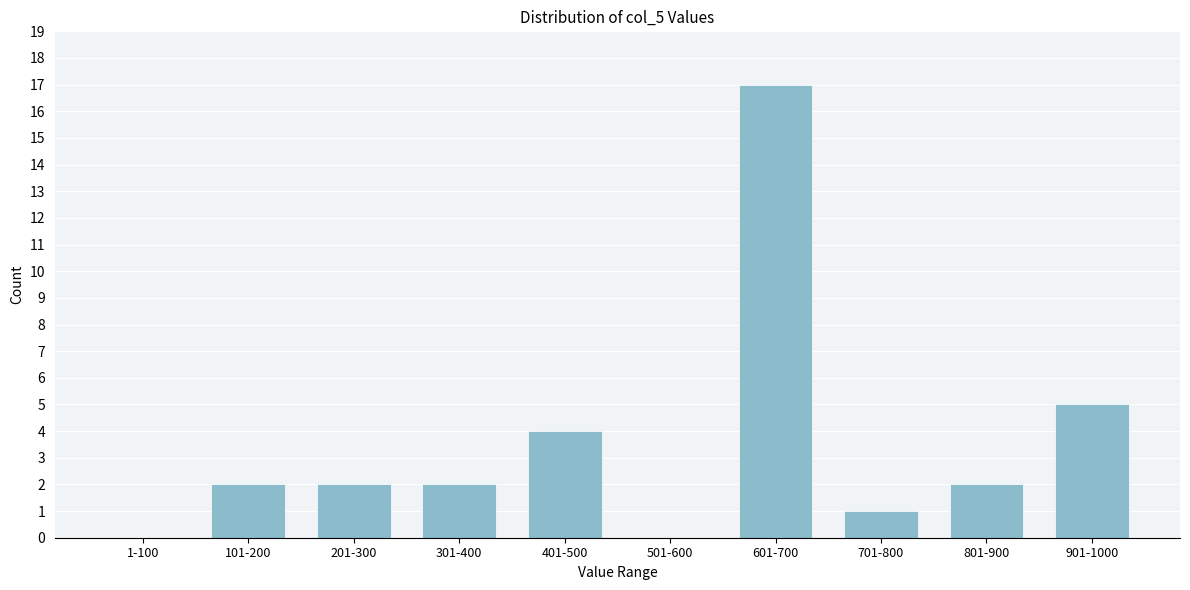

Reading left to right, transcribe all the data shown in this chart.

1-100=0	101-200=2	201-300=2	301-400=2	401-500=4	501-600=0	601-700=17	701-800=1	801-900=2	901-1000=5